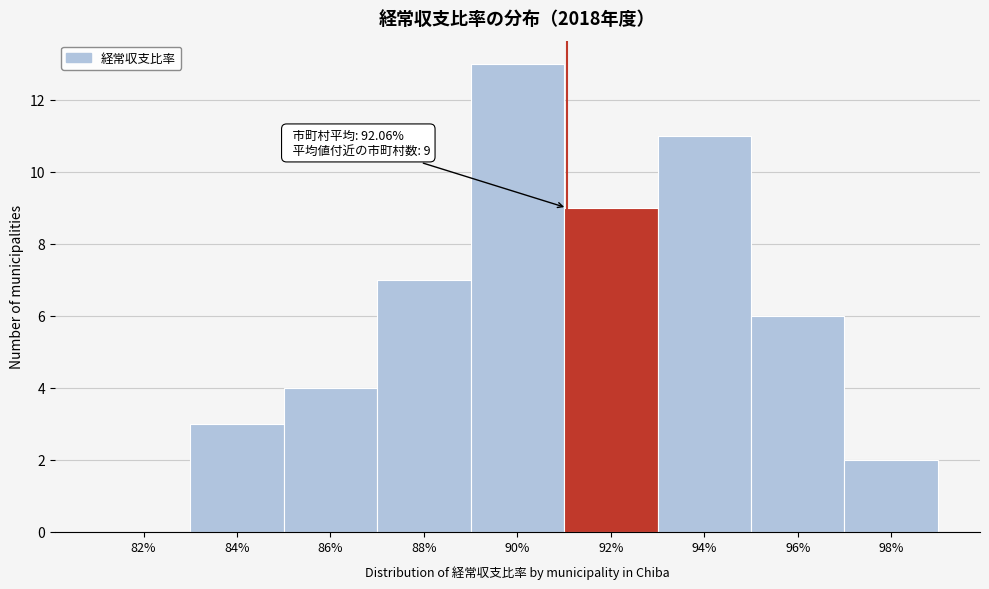

Reading right to left, what are all the values shown in this chart?

98%=2	96%=6	94%=11	92%=9	90%=13	88%=7	86%=4	84%=3	82%=0